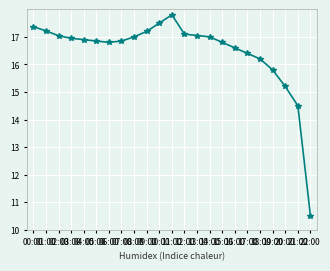

Count the number of values greater than 16.

19